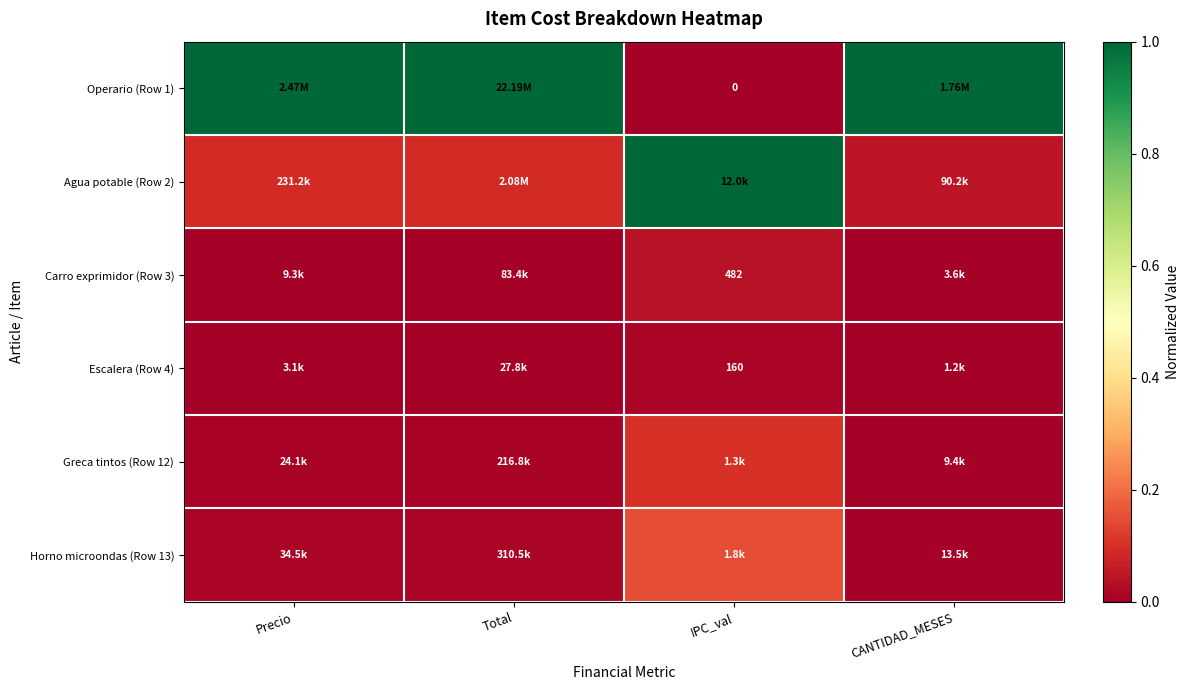

Between Total and IPC_val, which series saw the biggest shift?

Operario (Row 1)